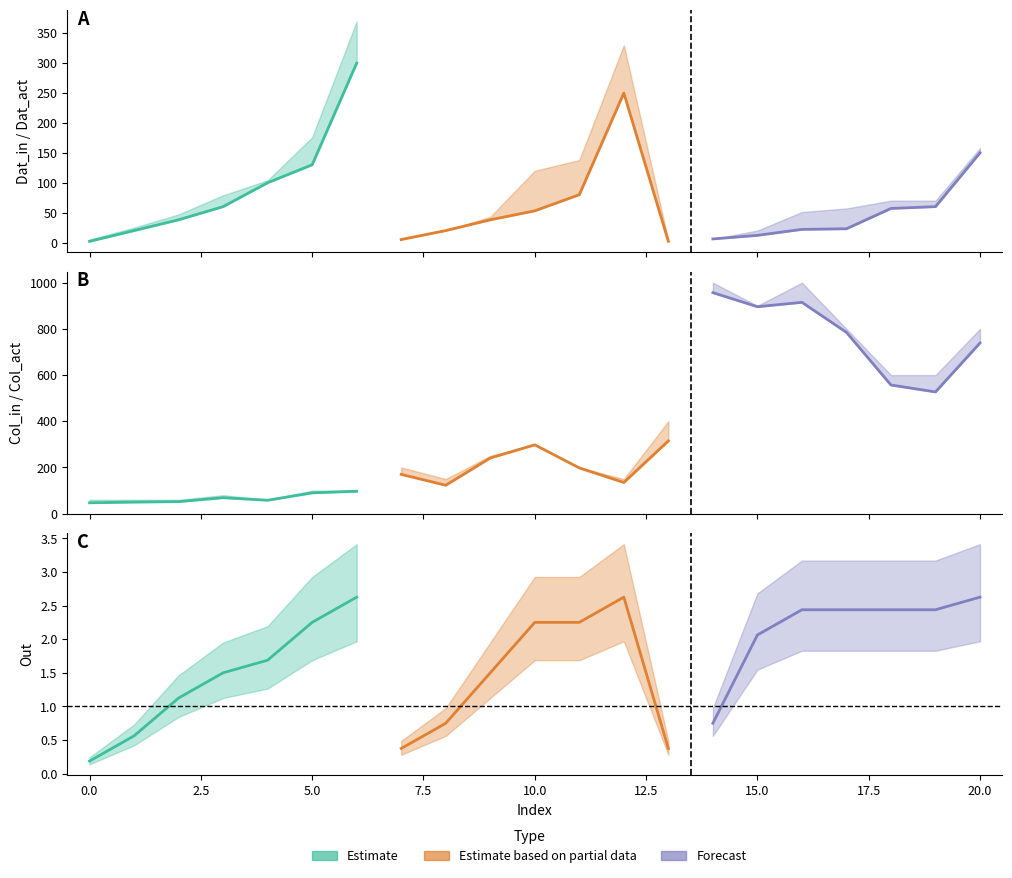

Between 4 and 16, which is larger?

4